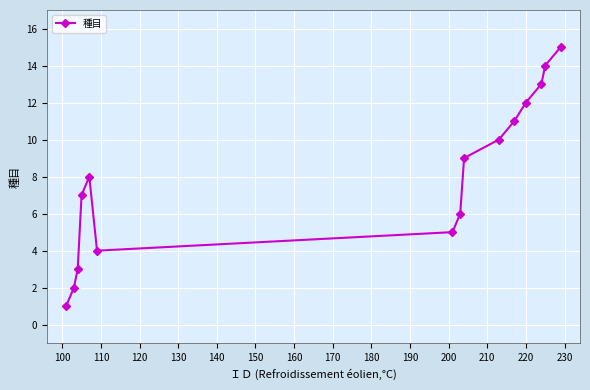

What is the sum of all values?

120